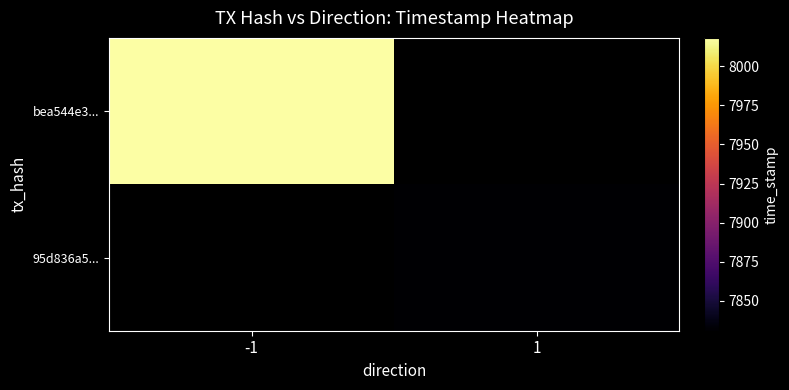

What is the sum of all bea544e3096f09a284c42501dc4d09937ff45e3 values?

1582288018